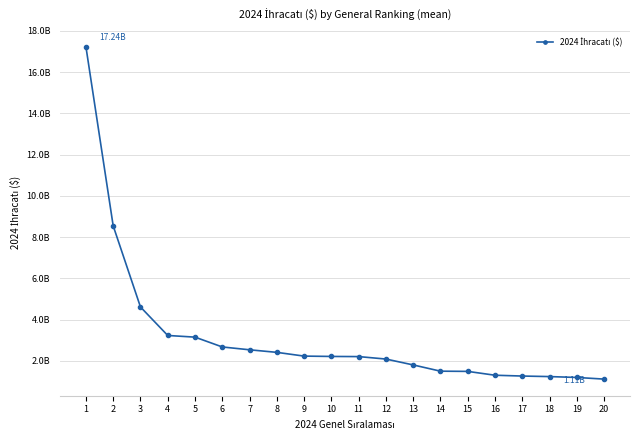

What is the change in value from 1 to 17?

-15974386938.3